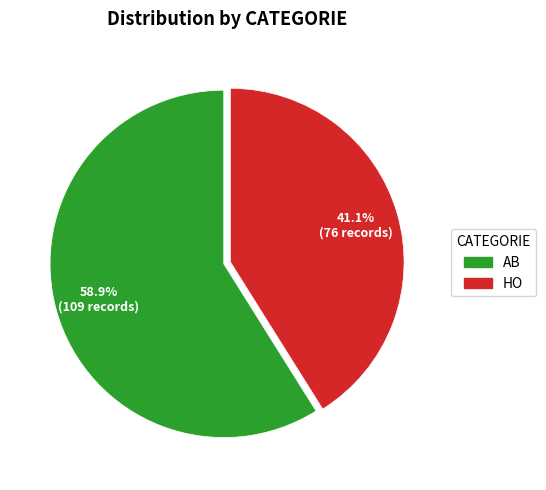

How many segments does this pie chart have?

2